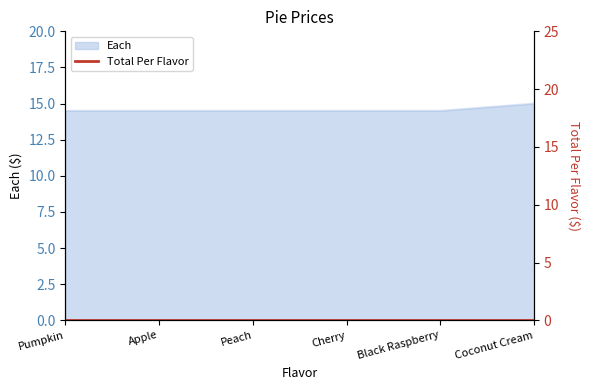

Reading left to right, extract all data points from this chart.

Pumpkin=14.5	Apple=14.5	Peach=14.5	Cherry=14.5	Black Raspberry=14.5	Coconut Cream=15.0